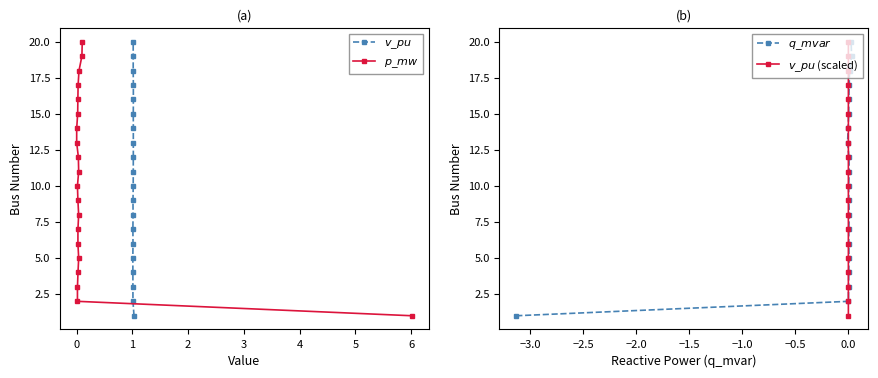

What is the average value of the $p\_mw$ series?

10